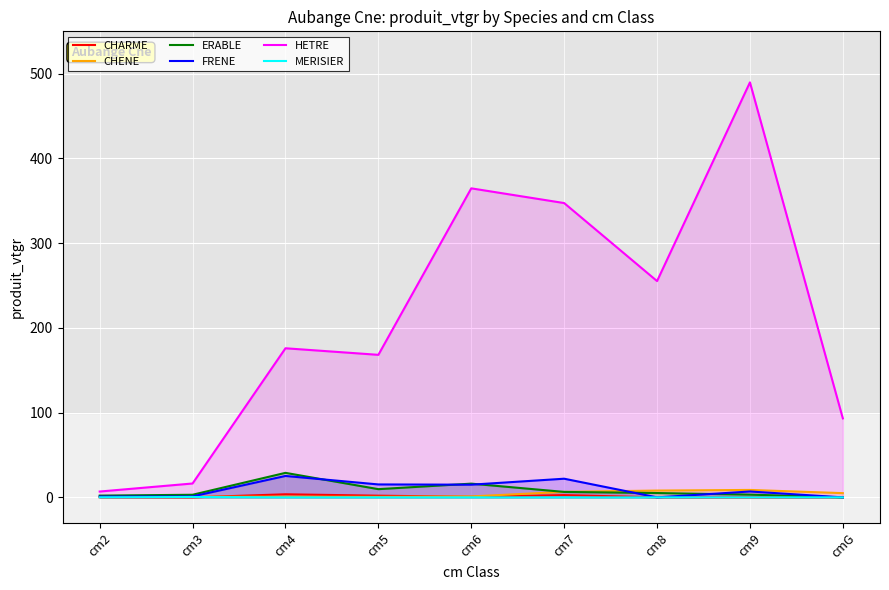

Reading left to right, what are all the values shown in this chart?

CHARME: cm2=0.1	cm3=0.0	cm4=3.7	cm5=2.0	cm6=0.7	cm7=2.7	cm8=0.0	cm9=0.0	cmG=0.0
CHENE: cm2=0.4	cm3=0.7	cm4=0.8	cm5=0.6	cm6=1.1	cm7=6.5	cm8=8.0	cm9=8.8	cmG=5.0
ERABLE: cm2=2.1	cm3=3.1	cm4=28.9	cm5=9.7	cm6=16.2	cm7=6.4	cm8=5.1	cm9=3.3	cmG=0.0
FRENE: cm2=1.0	cm3=1.2	cm4=25.3	cm5=15.3	cm6=15.0	cm7=22.0	cm8=0.0	cm9=6.9	cmG=0.0
HETRE: cm2=6.9	cm3=16.4	cm4=176.0	cm5=168.2	cm6=364.7	cm7=347.3	cm8=255.3	cm9=489.8	cmG=93.2
MERISIER: cm2=0.1	cm3=0.5	cm4=0.0	cm5=0.0	cm6=0.0	cm7=0.0	cm8=0.0	cm9=0.0	cmG=0.0